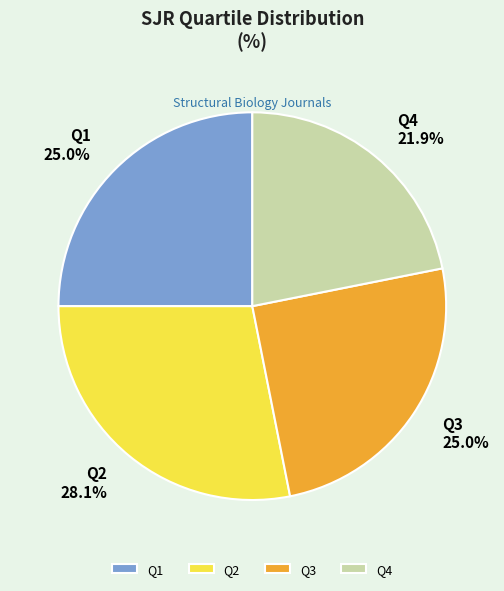

What is the ratio of the value at Q3 to the value at Q2?

0.9